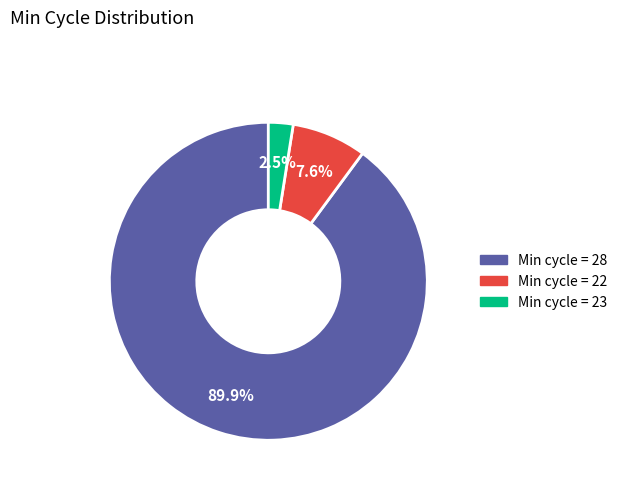

What is the largest slice in the pie chart?

Min cycle = 28